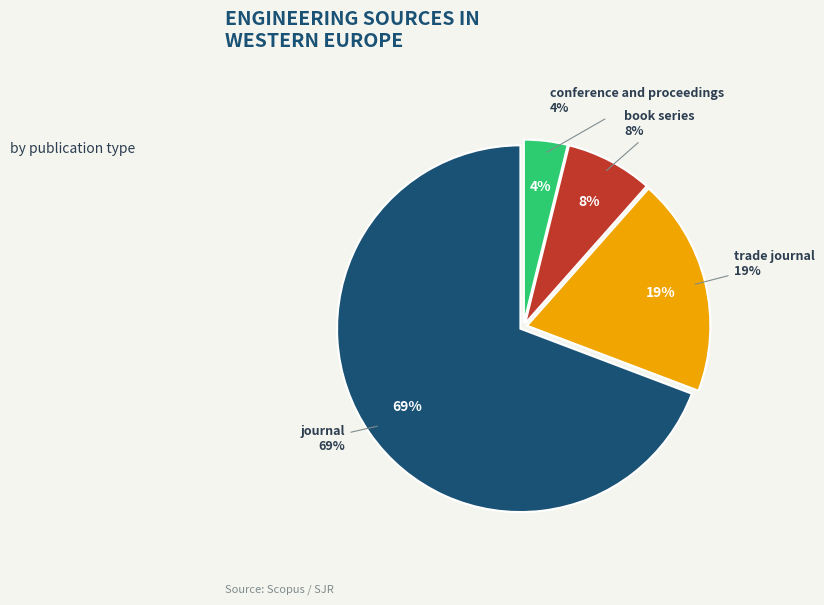

What percentage is the book series slice, to the nearest percent?

8%